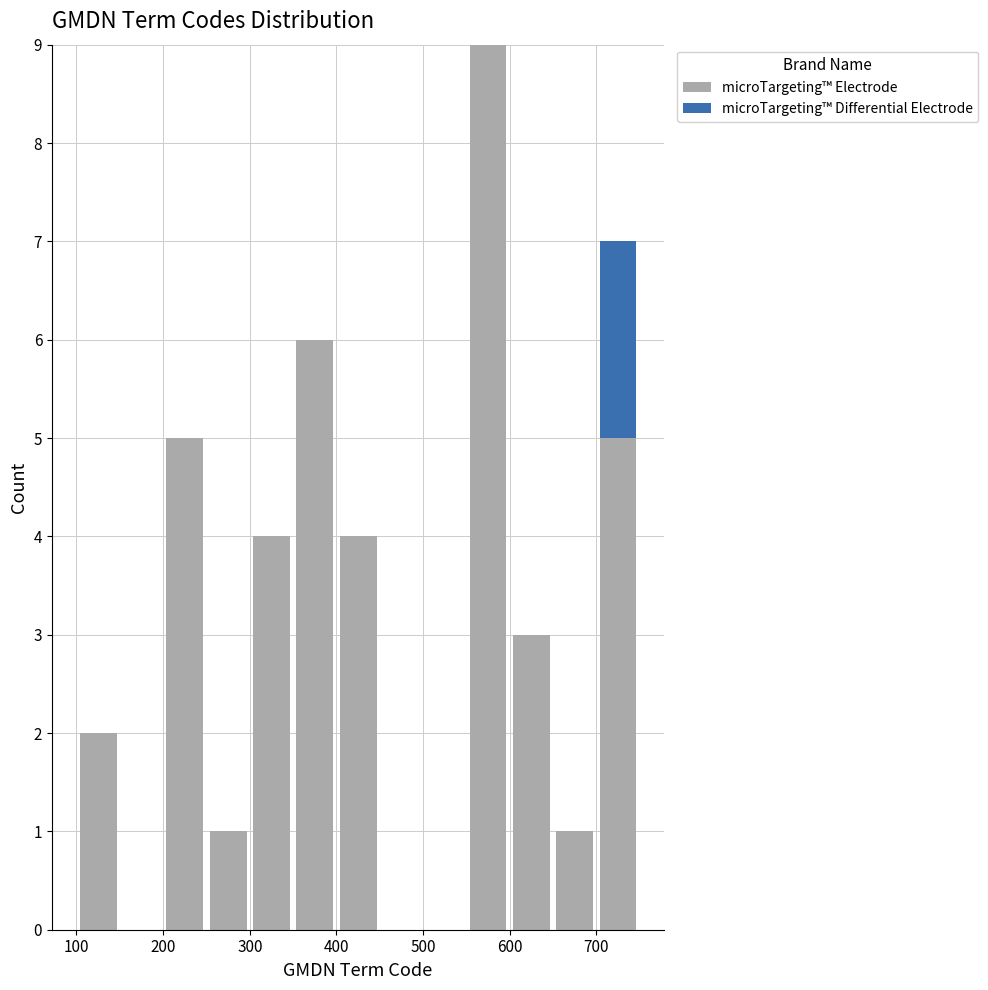

Reading left to right, list every stacked bar in this chart as the range it spans on the x-axis followed by its total height. The values are not printed on the chart, so give them approximately, as read against the axis.

100 to 150: 2
150 to 200: 0
200 to 250: 5
250 to 300: 1
300 to 350: 4
350 to 400: 6
400 to 450: 4
450 to 500: 0
500 to 550: 0
550 to 600: 9
600 to 650: 3
650 to 700: 1
700 to 750: 7